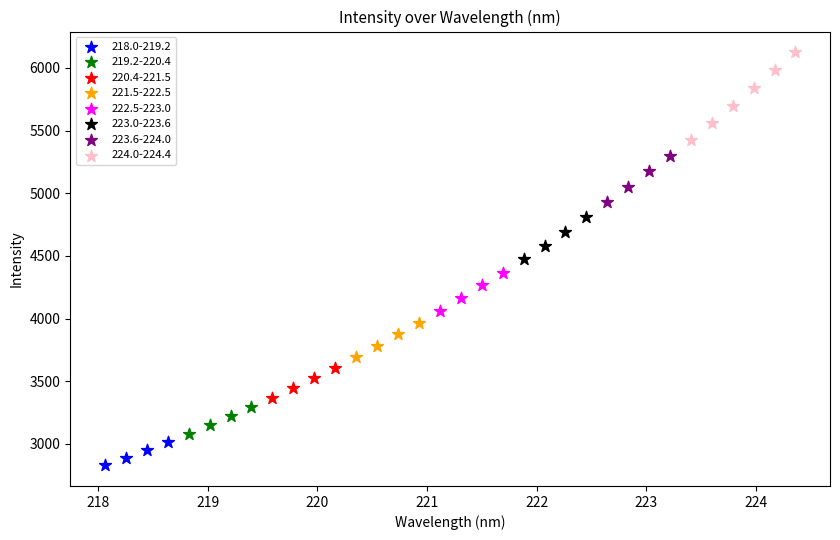

Which series has the largest Y range (max minus min)?

224.0-224.4